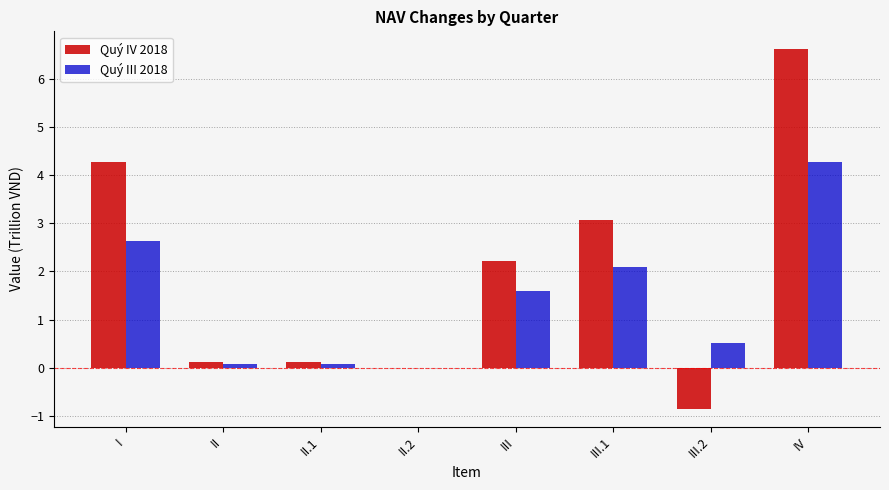

Where does the Quý III 2018 series first go above 1?

I